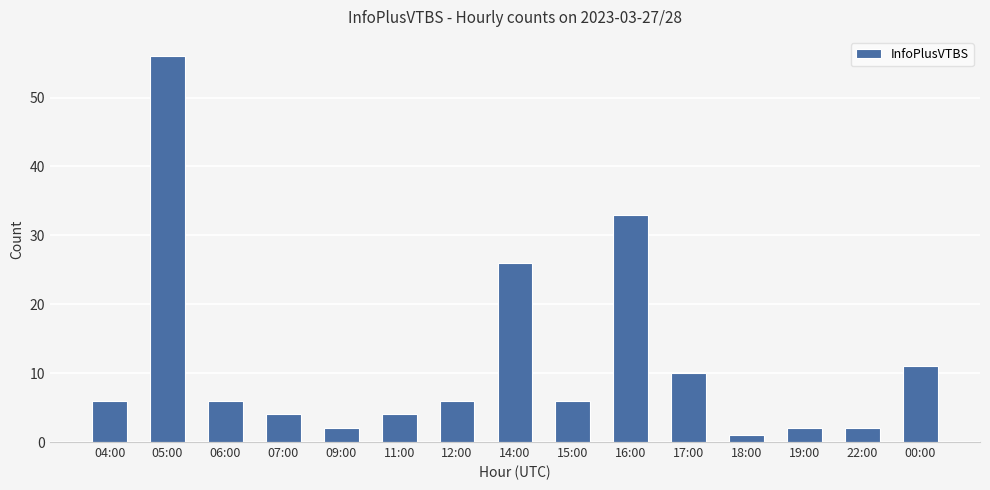

What position from the right is 07:00?

12